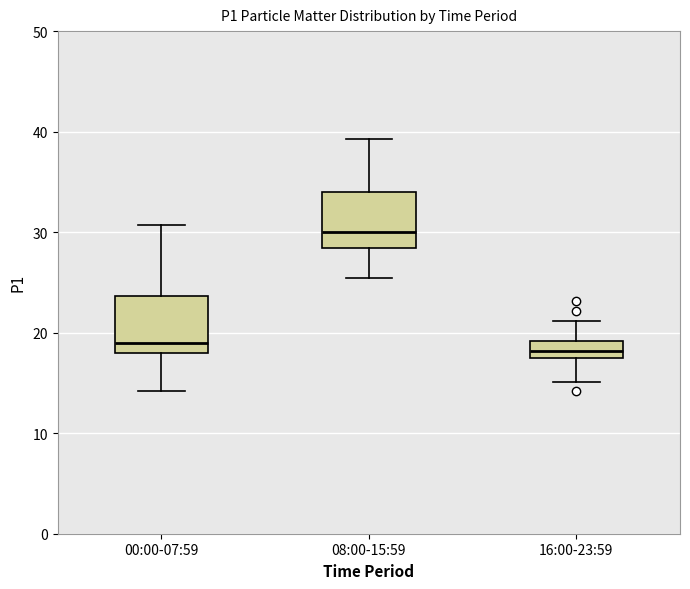

Reading left to right, read every box against the y-axis: the position of its median line, the range the box covers, and the ends of its whiskers. The values are not printed on the chart, so give them approximately, as read against the axis.

00:00-07:59: median 19, box 18 to 24, whiskers 14 to 31
08:00-15:59: median 30, box 28 to 34, whiskers 25 to 39
16:00-23:59: median 18, box 17 to 19, whiskers 15 to 21